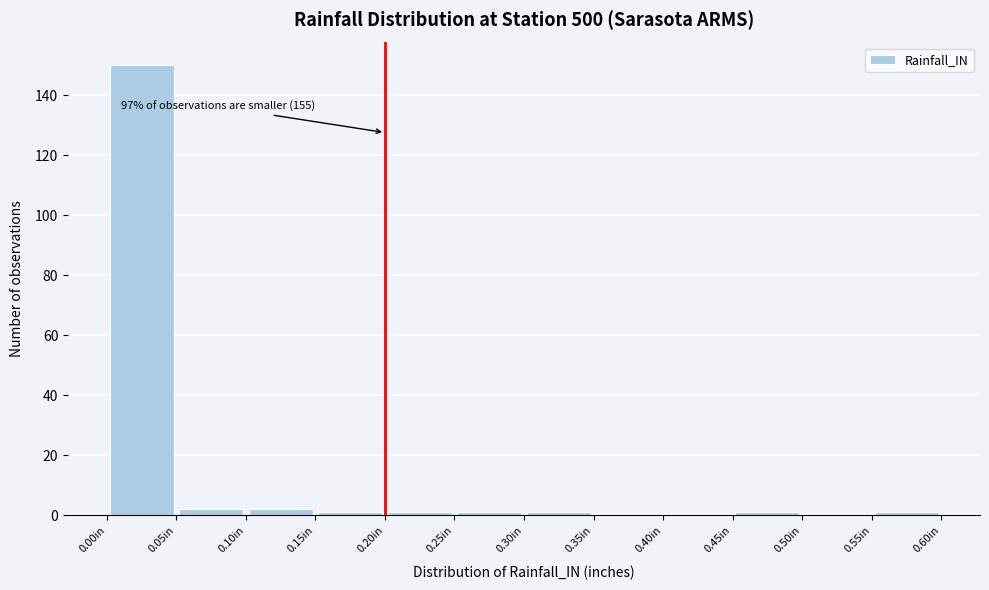

Which range on the x-axis has the tallest bar?

0.00 to 0.05